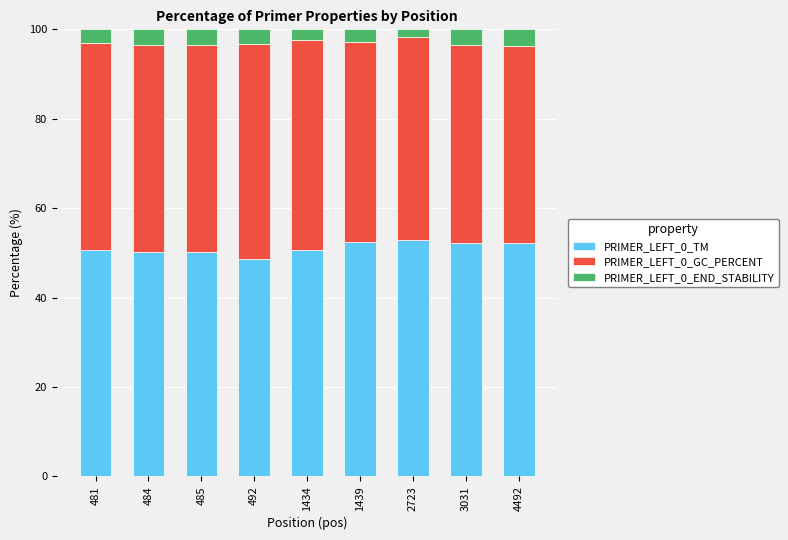

What is the total value across all series at 481?

100.0